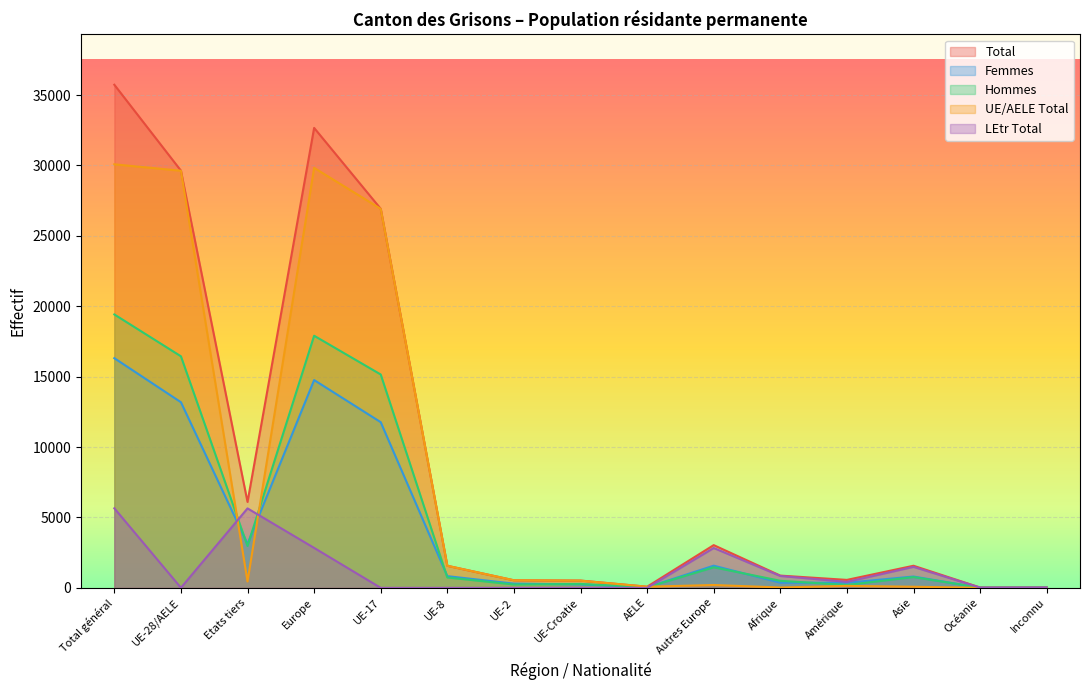

At how many categories does at least one series exceed 13429?

4